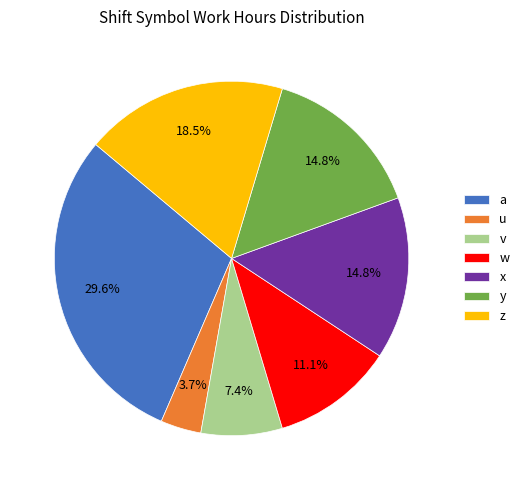

Does a represent more than half of the total?

No